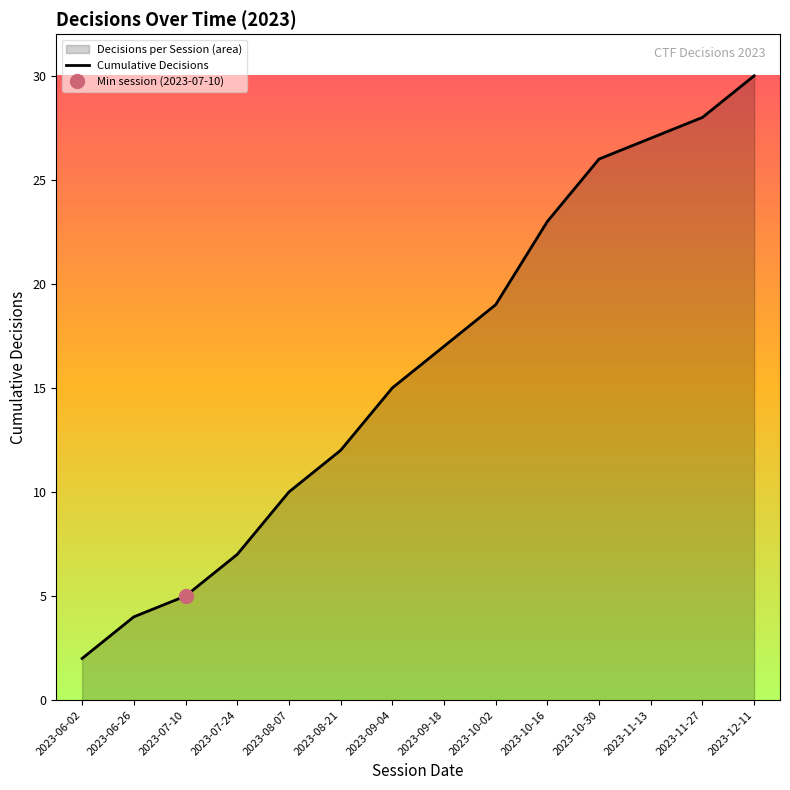

Count the number of categories in the chart.

14